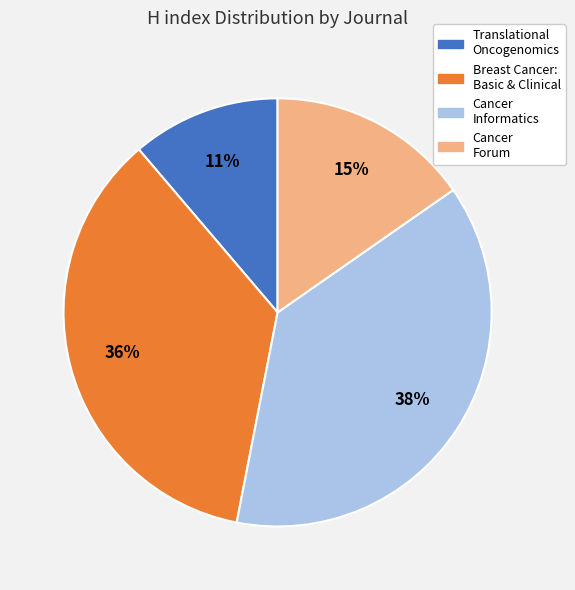

To the nearest percent, what is the difference between the largest and smallest slice percentages?

27%